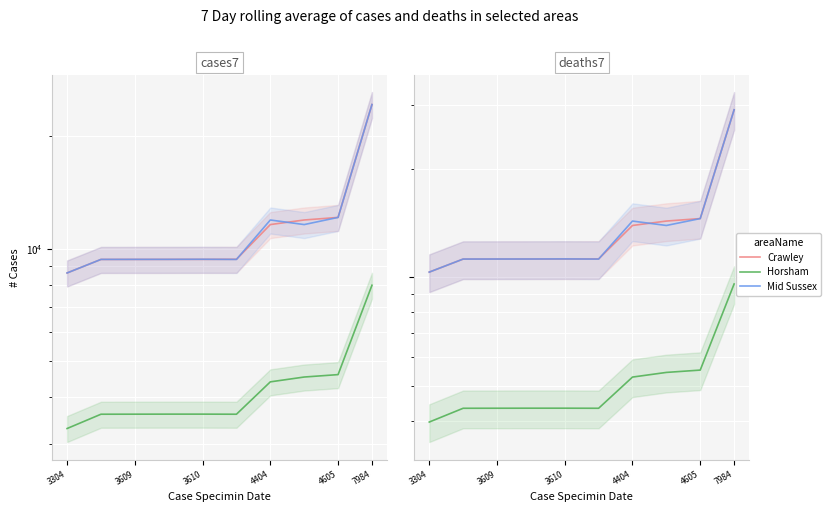

True or false: Horsham and Mid Sussex cross at least once.

False